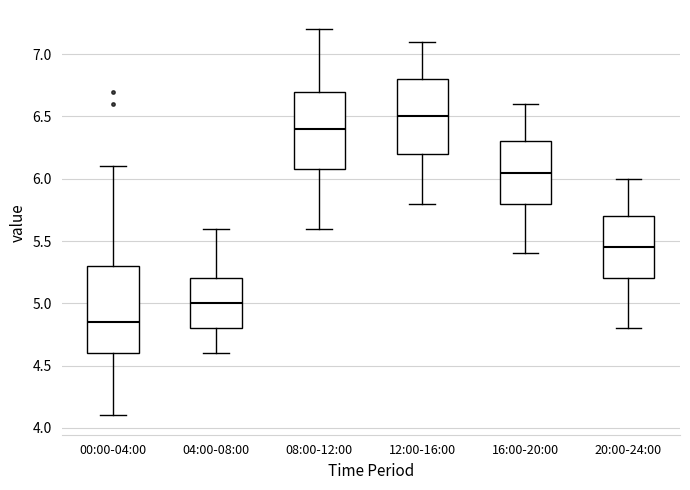

Reading left to right, read every box against the y-axis: the position of its median line, the range the box covers, and the ends of its whiskers. The values are not printed on the chart, so give them approximately, as read against the axis.

00:00-04:00: median 4.85, box 4.60 to 5.30, whiskers 4.10 to 6.10
04:00-08:00: median 5.00, box 4.80 to 5.20, whiskers 4.60 to 5.60
08:00-12:00: median 6.40, box 6.10 to 6.70, whiskers 5.60 to 7.20
12:00-16:00: median 6.50, box 6.20 to 6.80, whiskers 5.80 to 7.10
16:00-20:00: median 6.05, box 5.80 to 6.30, whiskers 5.40 to 6.60
20:00-24:00: median 5.45, box 5.20 to 5.70, whiskers 4.80 to 6.00